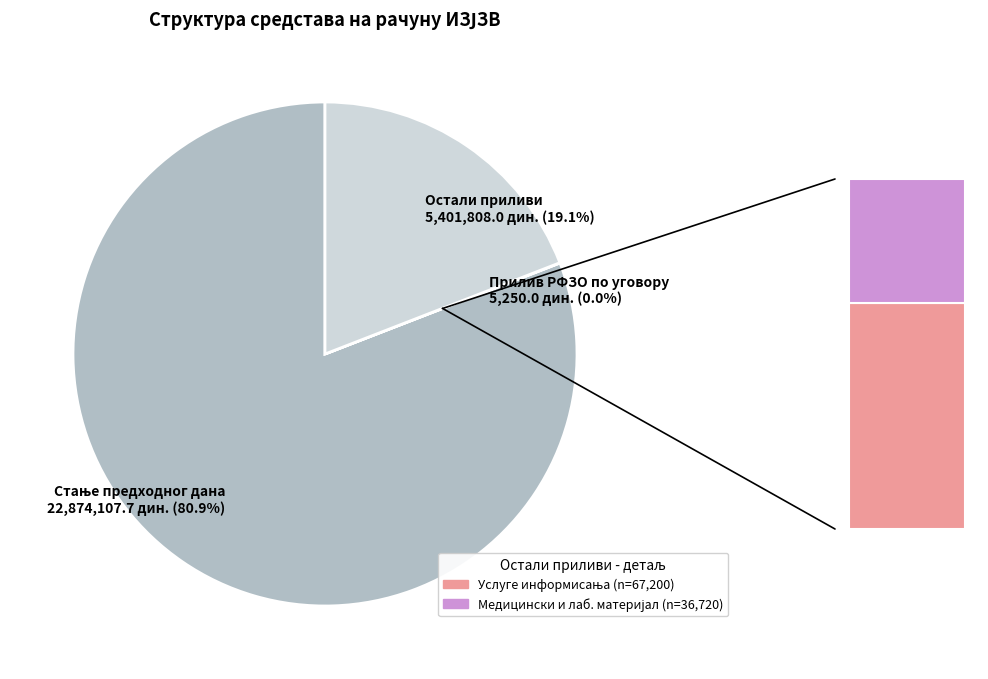

To the nearest percent, what is the difference between the largest and smallest slice percentages?

81%